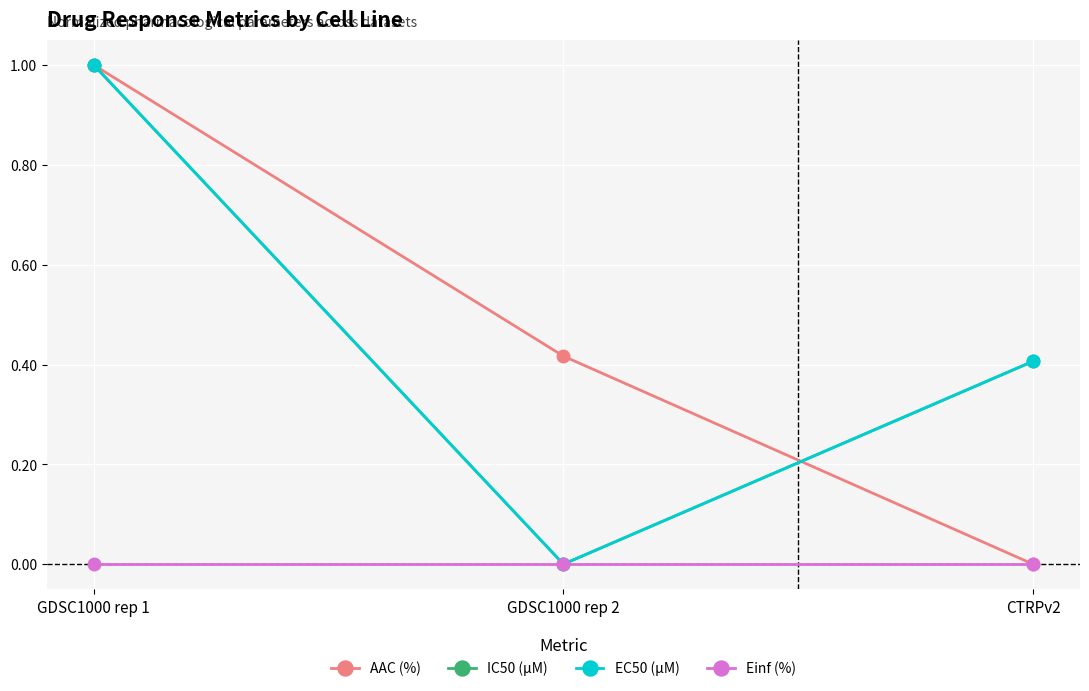

Is this an area chart (filled region under the line)?

No